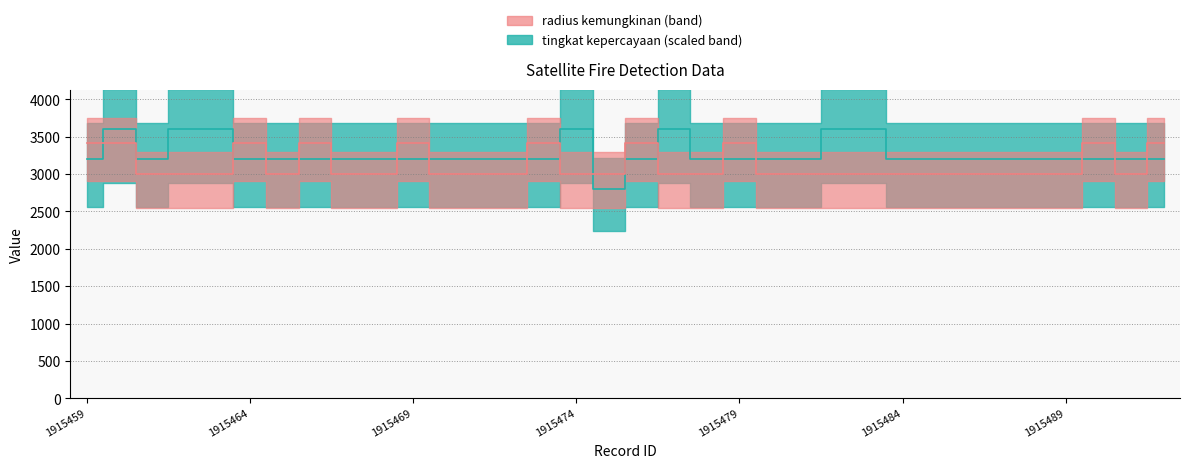

At which label is tingkat kepercayaan closest to 3200?

1915459